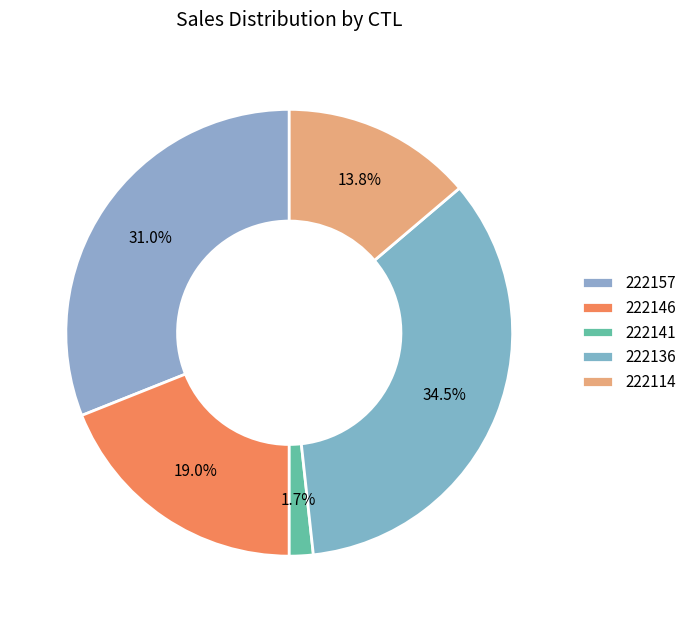

What is the change in value from 222157 to 222136?

+2